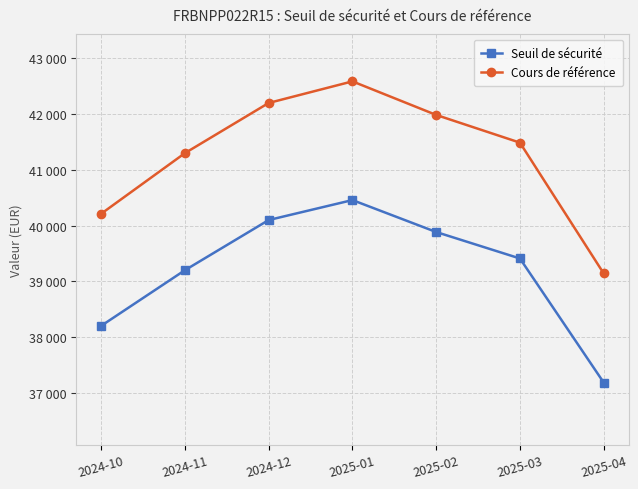

Reading left to right, list all the values displayed in this chart.

Seuil de sécurité: 2024-10=38202.1	2024-11=39200.0	2024-12=40100.0	2025-01=40458.1	2025-02=39885.1	2025-03=39410.3	2025-04=37185.1
Cours de référence: 2024-10=40212.7	2024-11=41300.0	2024-12=42200.0	2025-01=42587.5	2025-02=41985.3	2025-03=41488.2	2025-04=39142.2